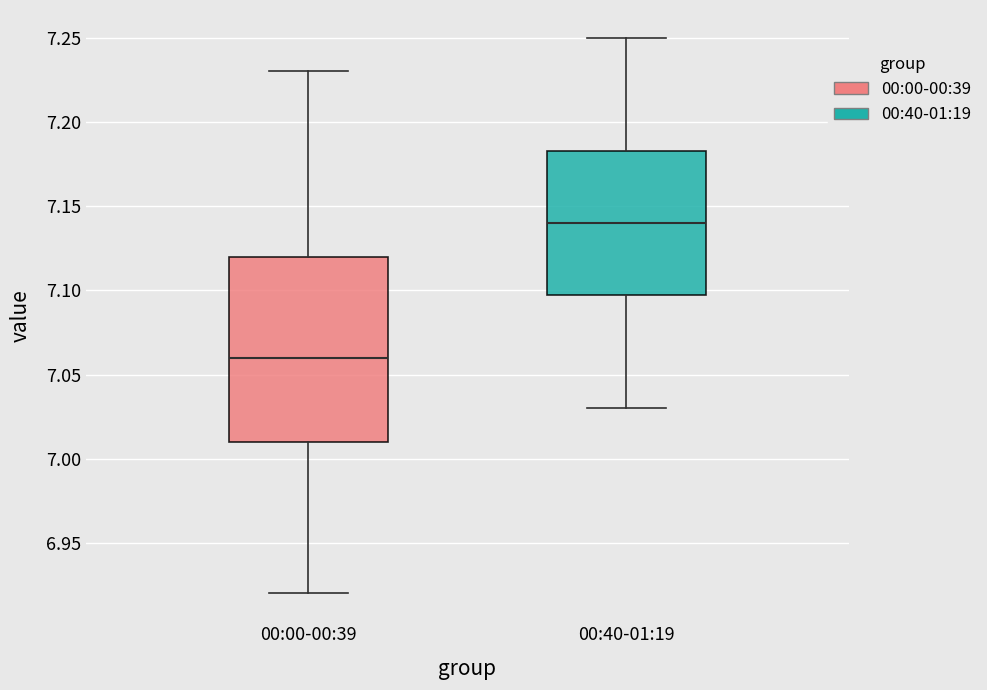

Which box is the tallest, from its lower edge to its upper edge?

00:00-00:39